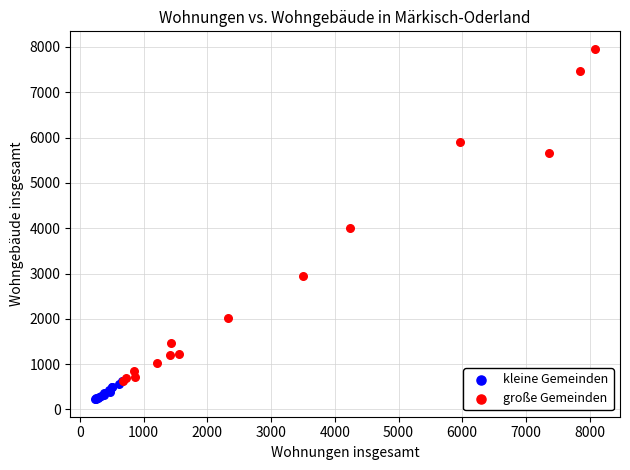

Which series reaches the minimum Y coordinate?

kleine Gemeinden